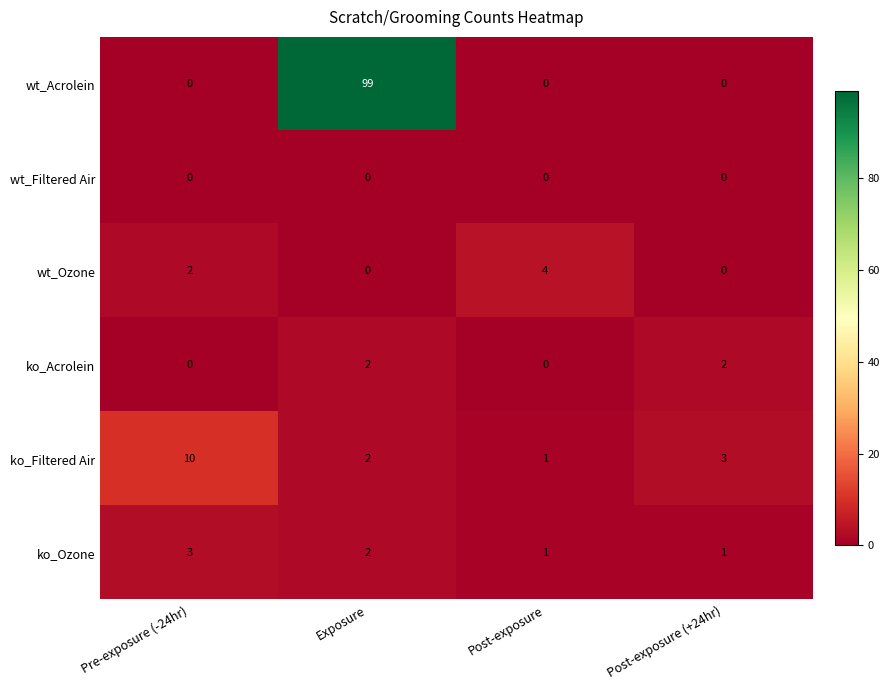

What is the total value across all series at Post-exposure?

6